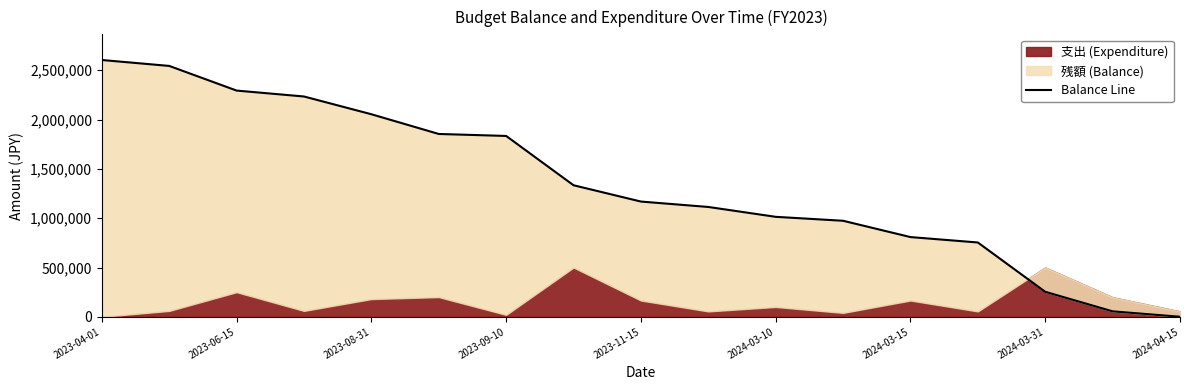

At which label is the value closest to 1302357?

2024-03-31